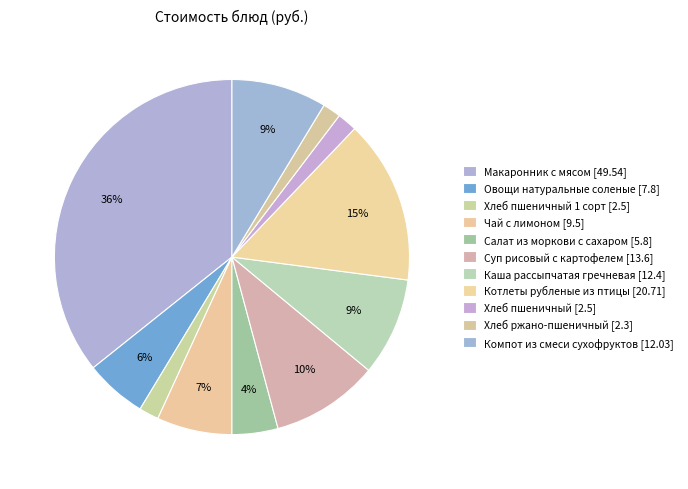

To the nearest percent, what is the difference between the largest and smallest slice percentages?

34%